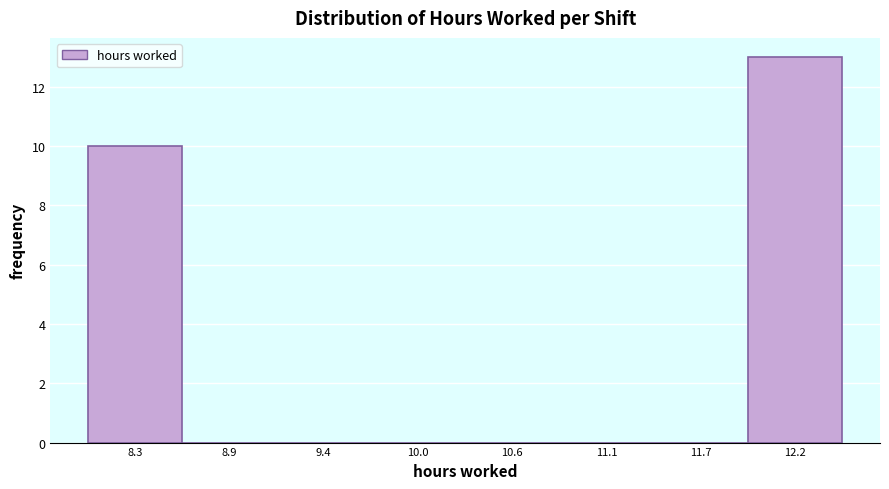

Reading left to right, what are all the values shown in this chart?

8.3=10	8.9=0	9.4=0	10.0=0	10.6=0	11.1=0	11.7=0	12.2=13